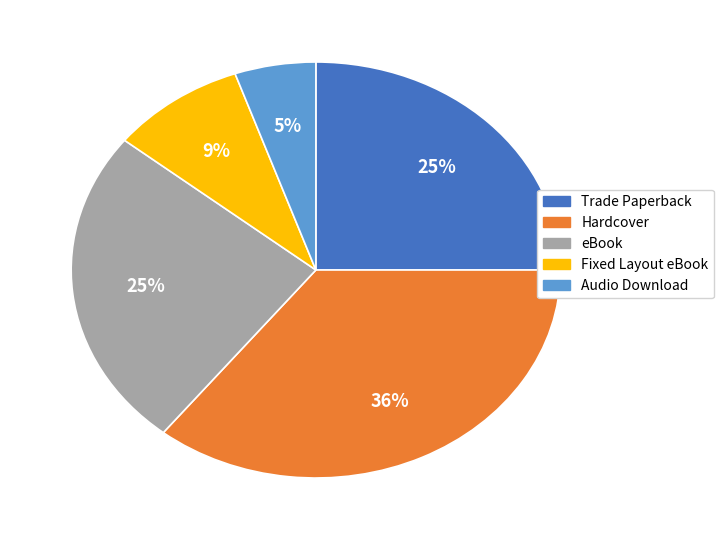

What percentage is the Audio Download slice, to the nearest percent?

5%